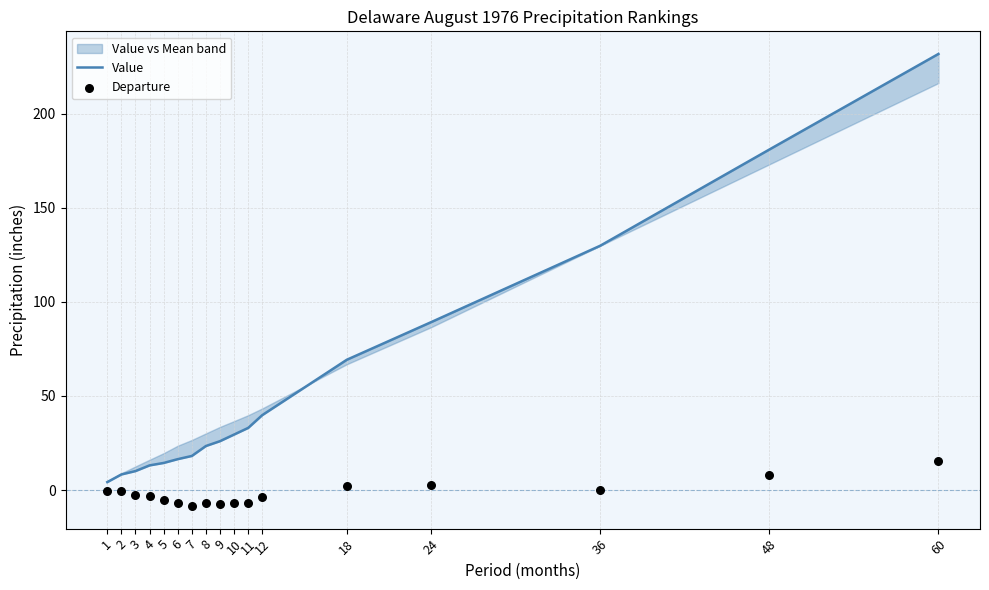

Which series has the largest total across all categories?

Value